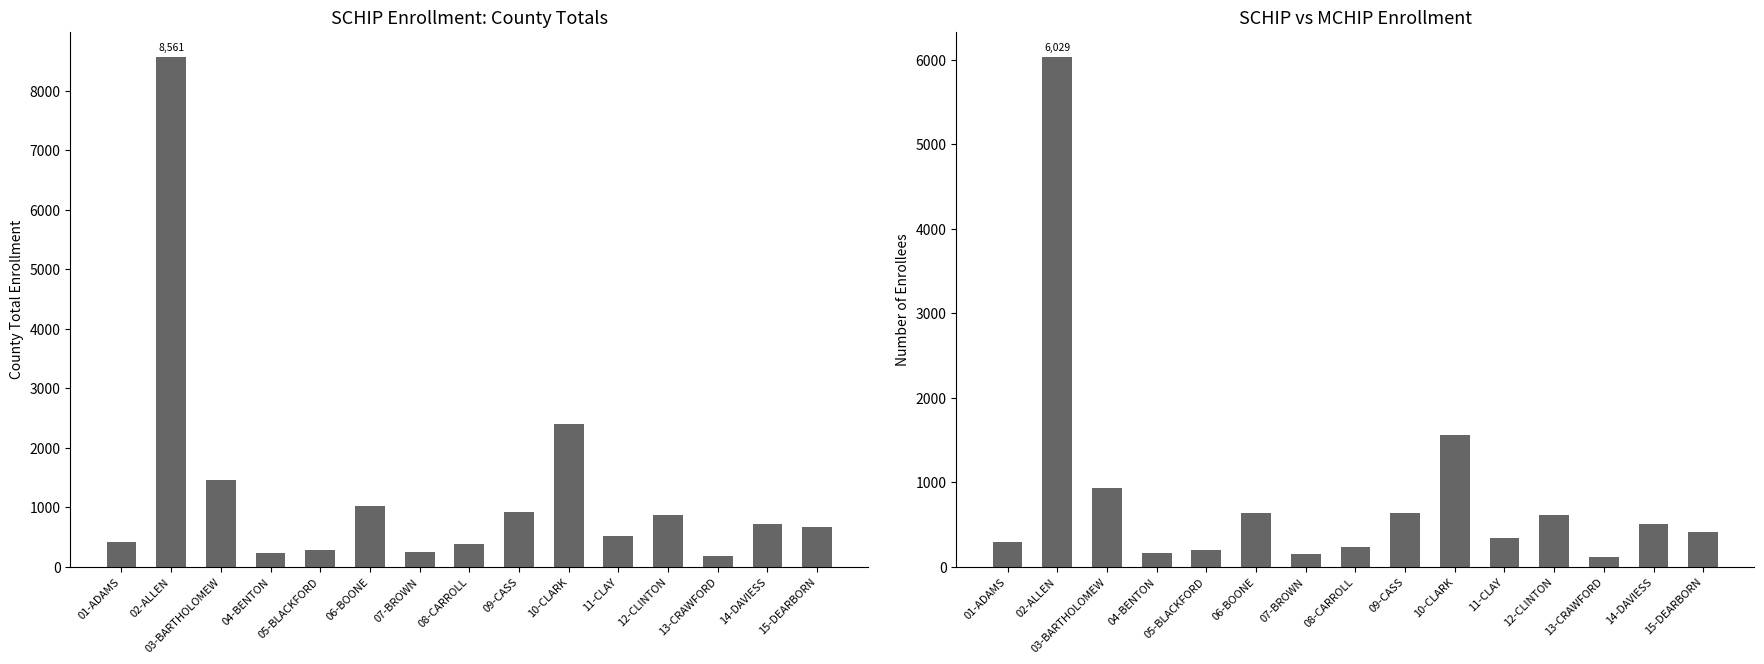

Reading right to left, extract all data points from this chart.

County Total: 15-DEARBORN=667	14-DAVIESS=721	13-CRAWFORD=181	12-CLINTON=872	11-CLAY=526	10-CLARK=2398	09-CASS=925	08-CARROLL=388	07-BROWN=255	06-BOONE=1019	05-BLACKFORD=290	04-BENTON=228	03-BARTHOLOMEW=1456	02-ALLEN=8561	01-ADAMS=419
MCHIP: 15-DEARBORN=409	14-DAVIESS=506	13-CRAWFORD=118	12-CLINTON=608	11-CLAY=337	10-CLARK=1557	09-CASS=635	08-CARROLL=229	07-BROWN=156	06-BOONE=637	05-BLACKFORD=198	04-BENTON=158	03-BARTHOLOMEW=931	02-ALLEN=6029	01-ADAMS=296